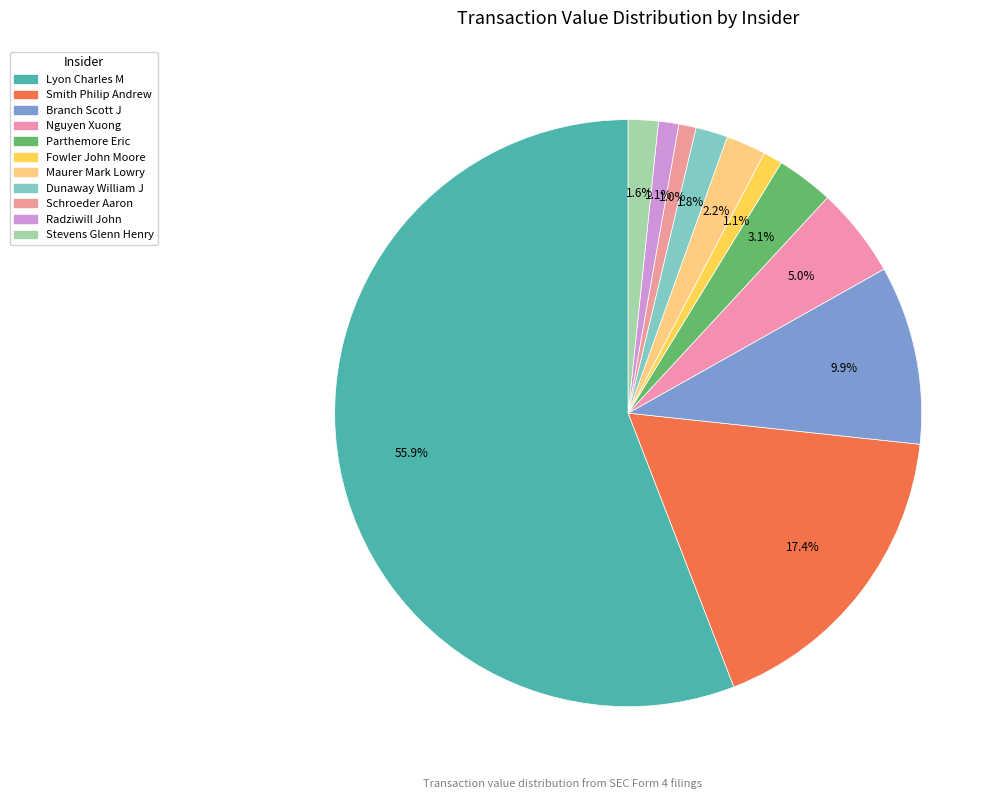

How many segments does this pie chart have?

11